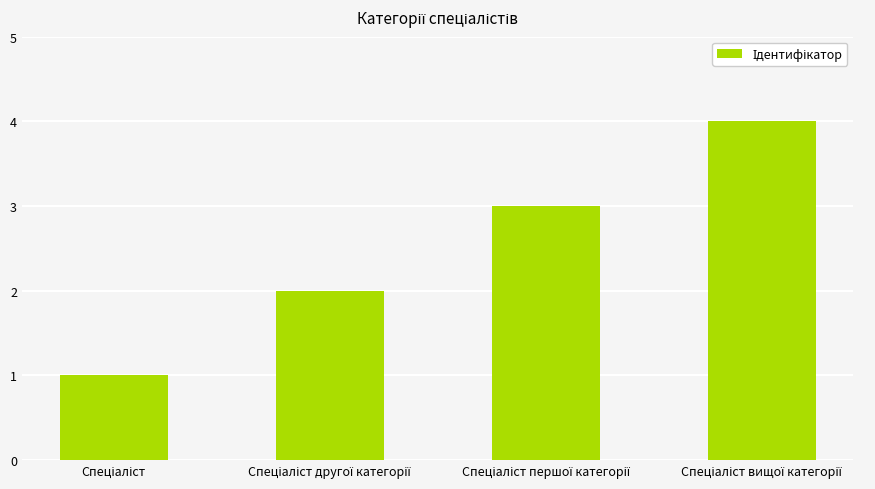

What is the value of the 1st bar from the left?

1